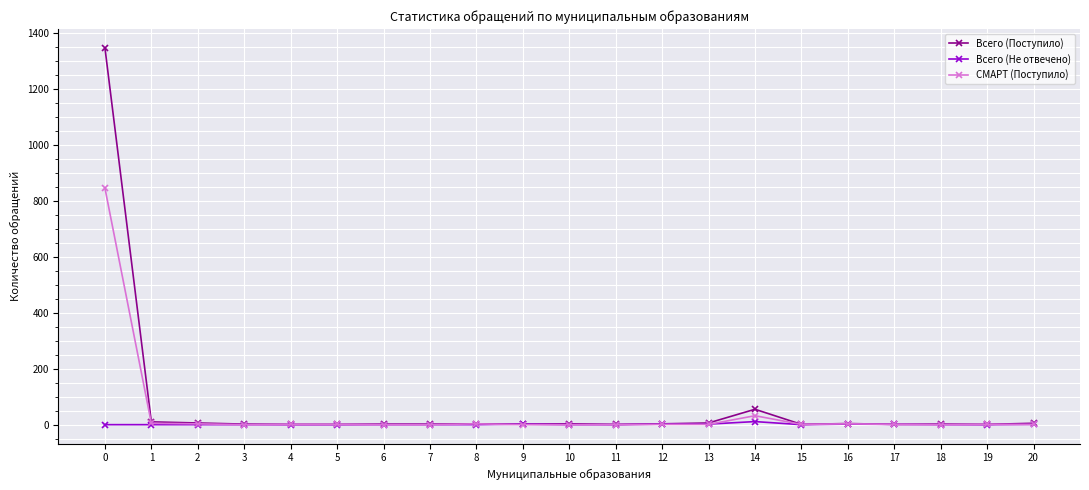

What is the average value of the СМАРТ (Поступило) series?

43